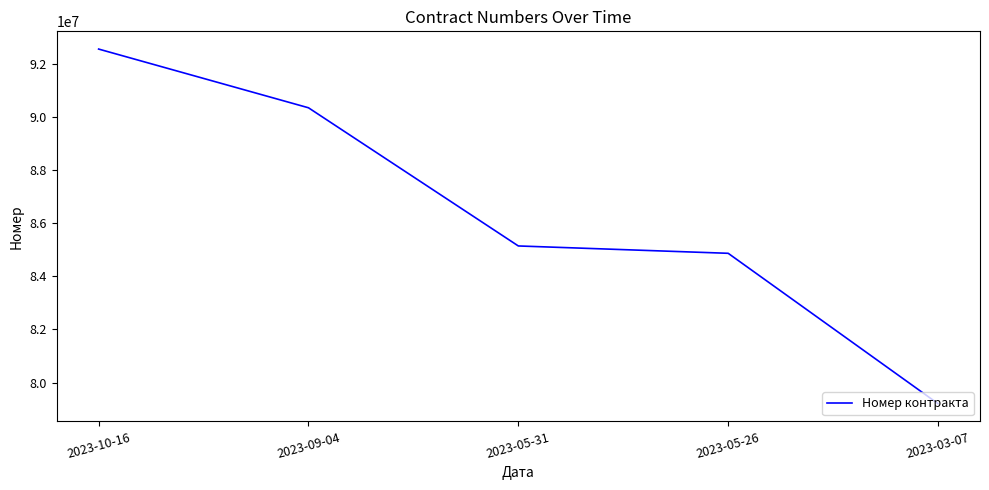

What is the average value?

86434371